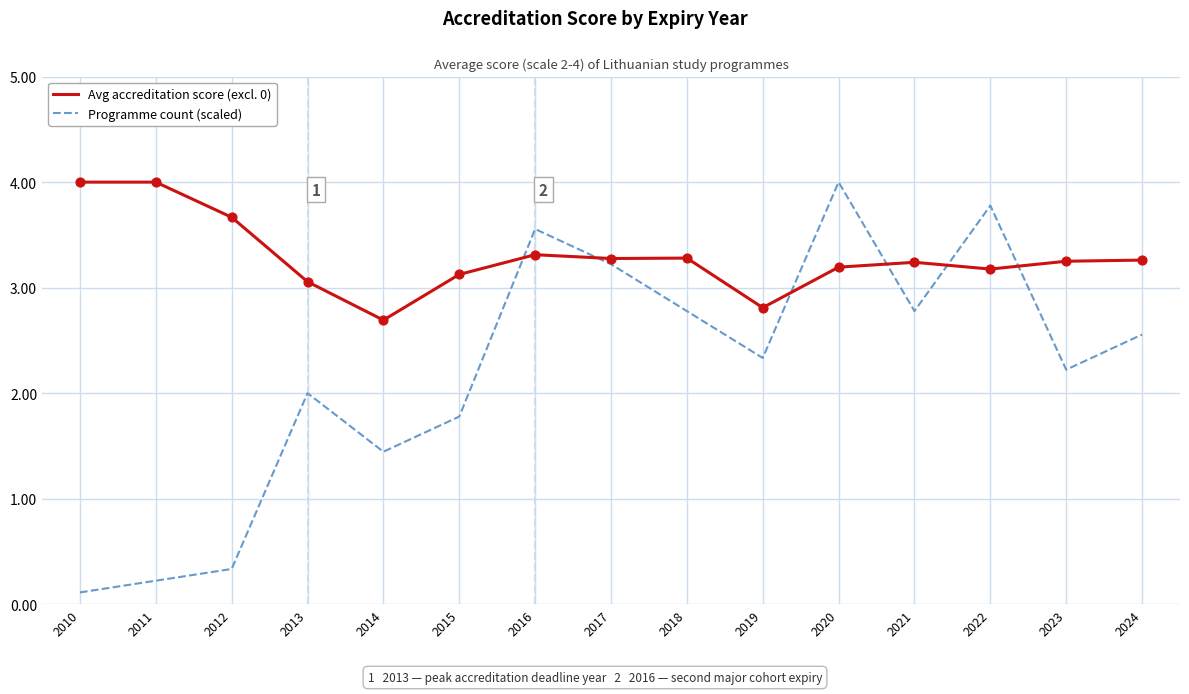

Which series has the largest total across all categories?

Avg accreditation score (excl. 0)